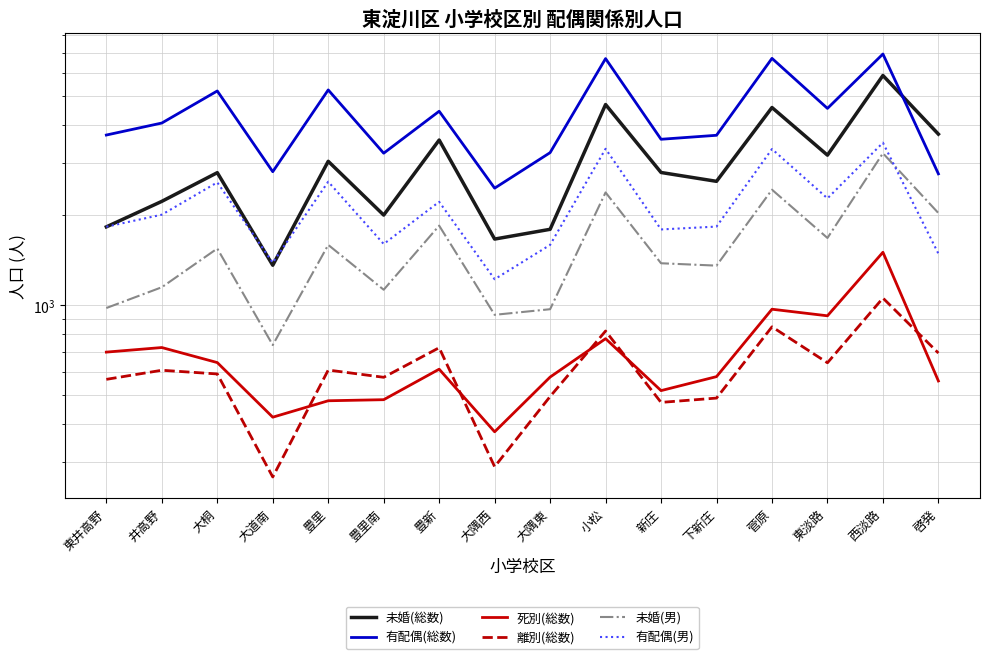

Which series has the largest total across all categories?

有配偶(総数)